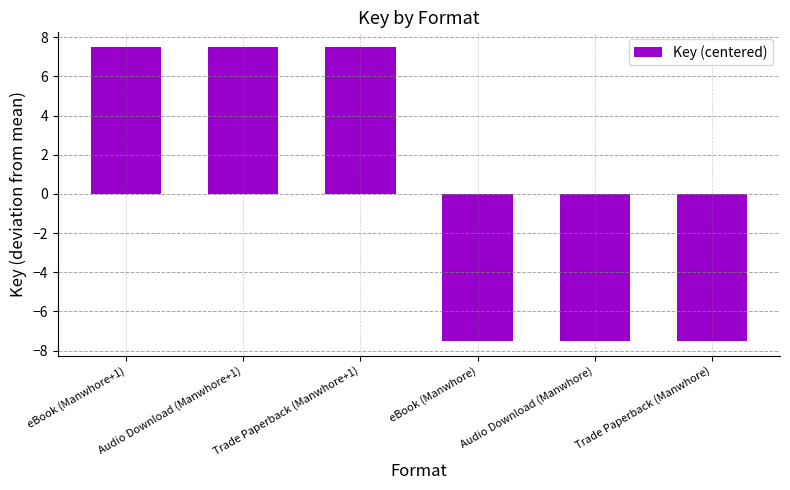

True or false: the data shows -7.5 at Trade Paperback (Manwhore).

True